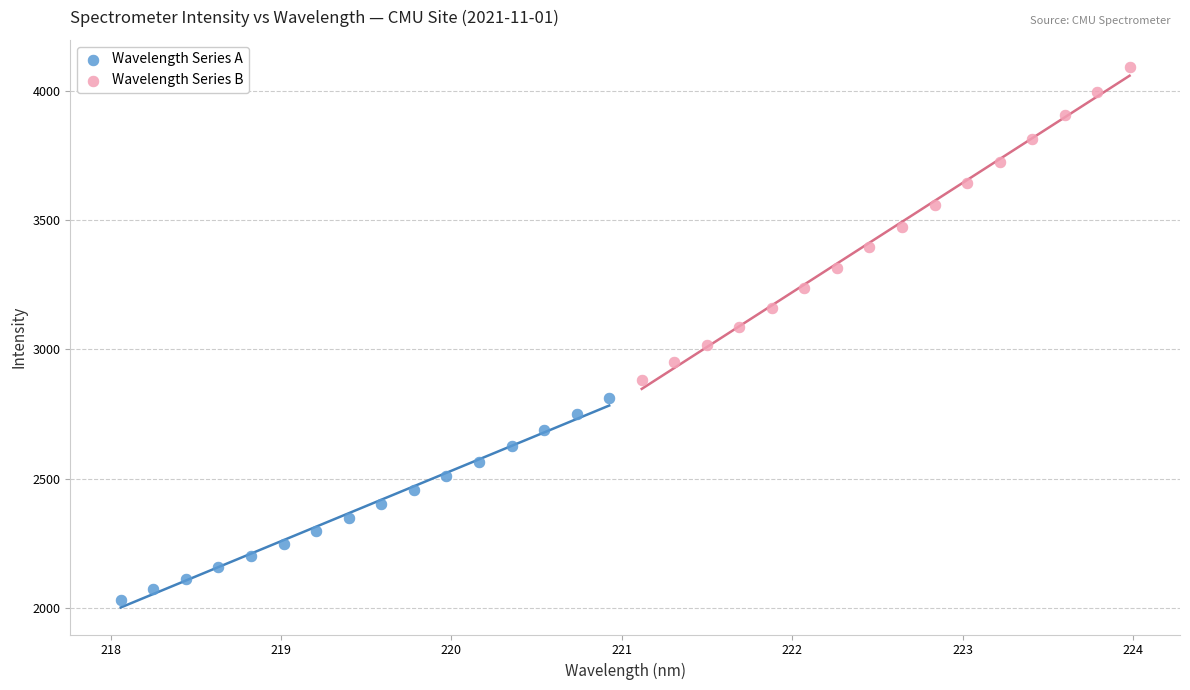

Which series contains the highest Y value?

Wavelength Series B